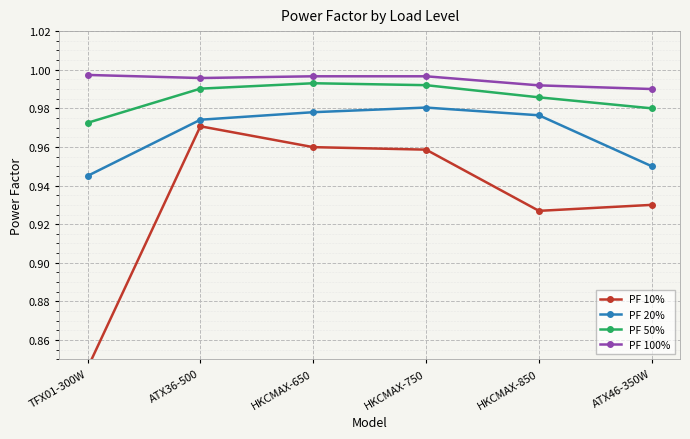

True or false: PF 20% has a value of 0.3 at HKCMAX-650.

False